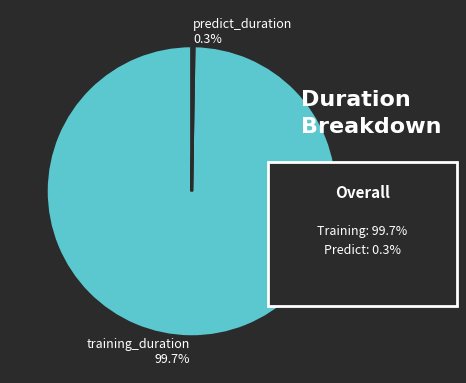

Which category has the biggest portion of the pie?

training_duration